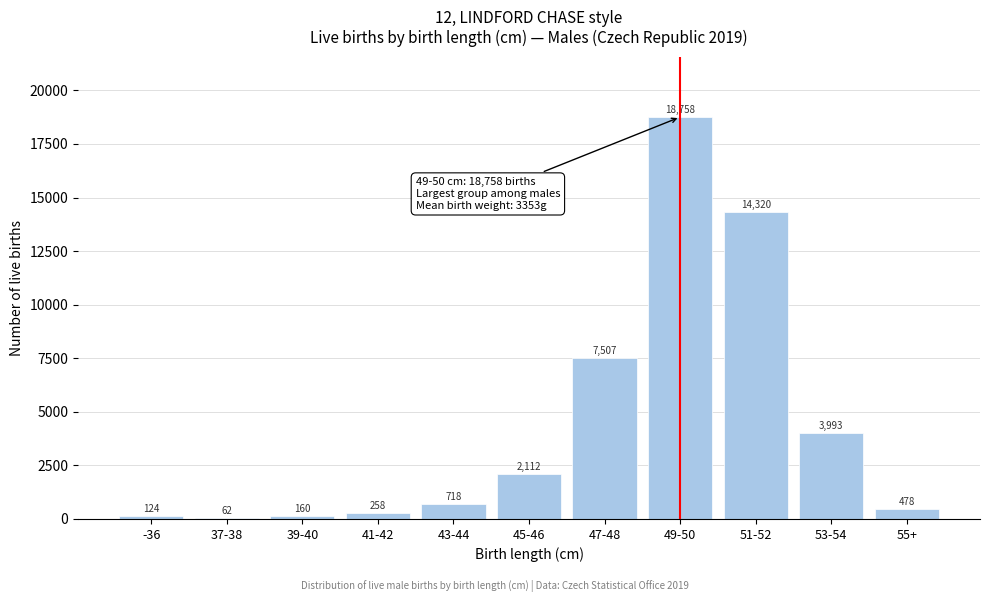

Reading left to right, list all the values displayed in this chart.

-36=124	37-38=62	39-40=160	41-42=258	43-44=718	45-46=2112	47-48=7507	49-50=18758	51-52=14320	53-54=3993	55+=478